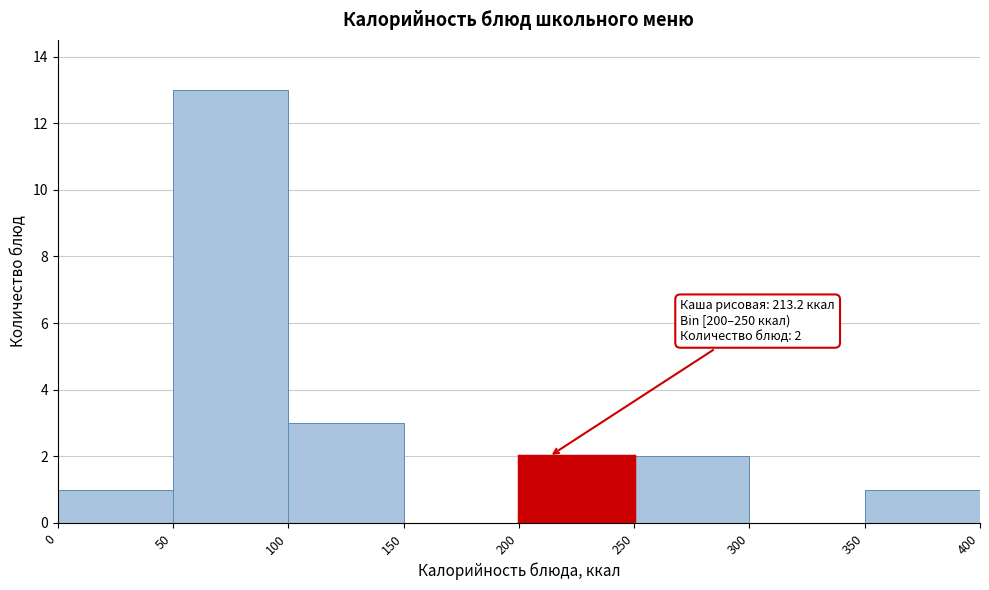

Which range on the x-axis has the tallest bar?

50 to 100